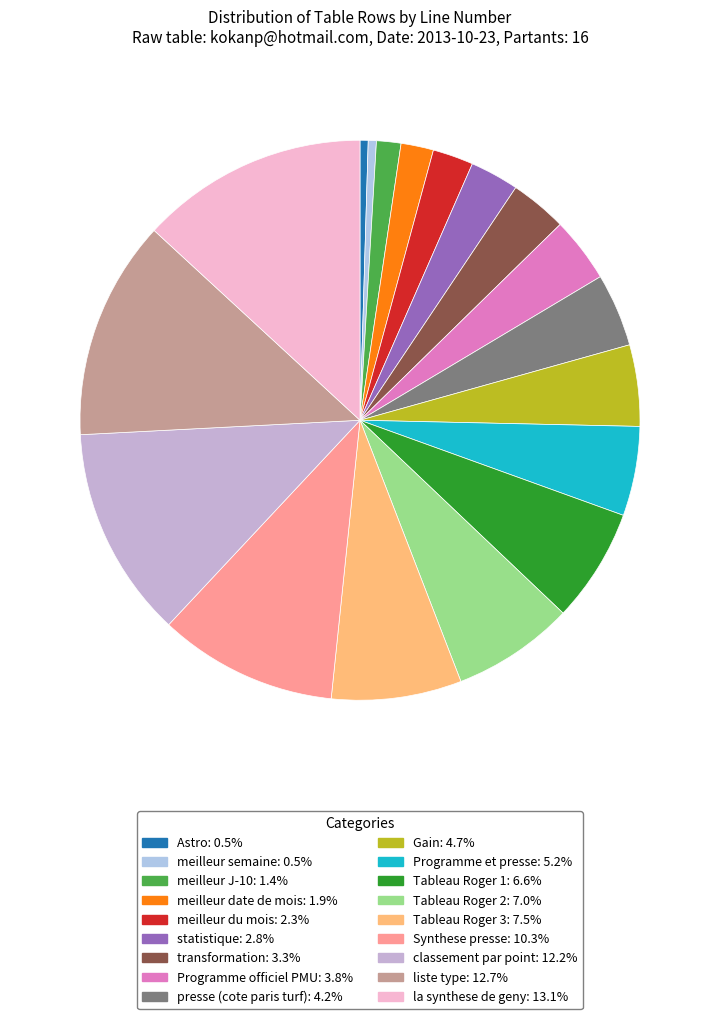

Count the number of slices in the pie.

18